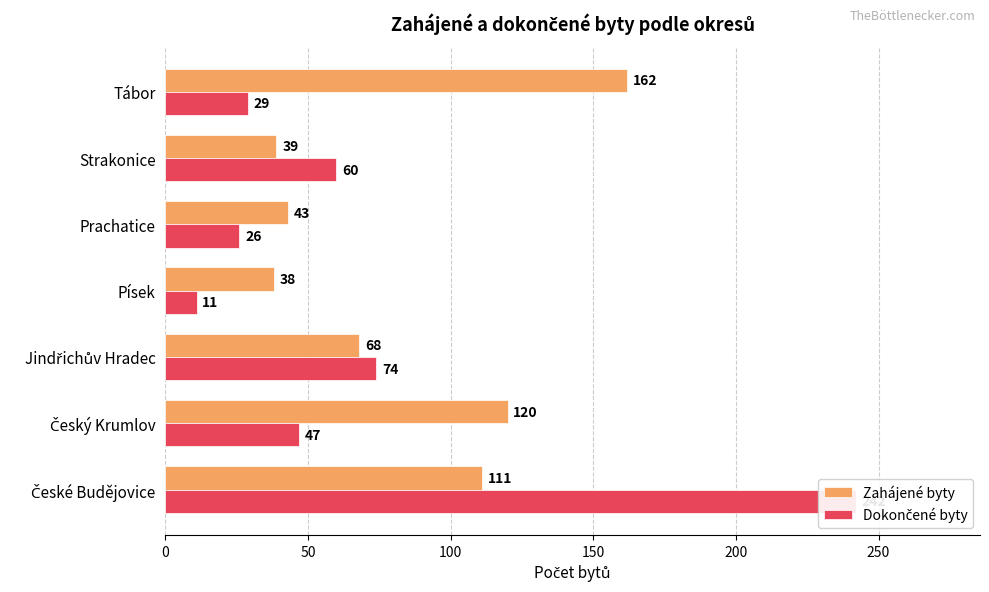

What are all the series names shown in the legend?

Zahájené byty, Dokončené byty